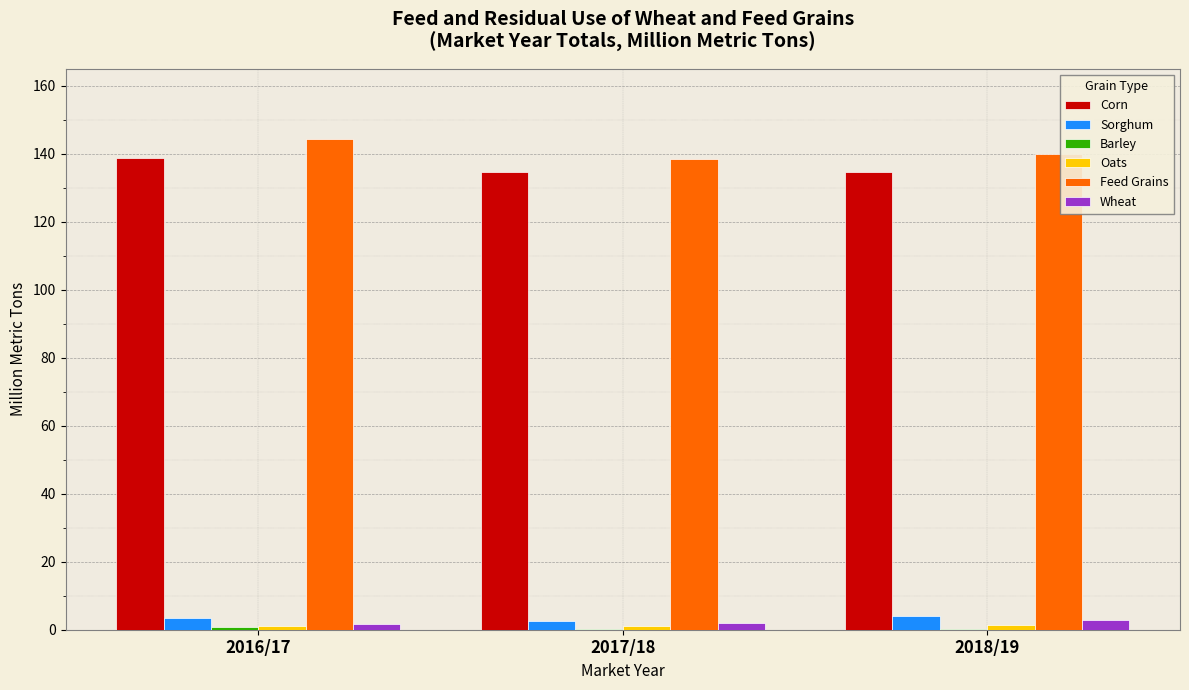

What is the sum of all Feed Grains values?

422.9